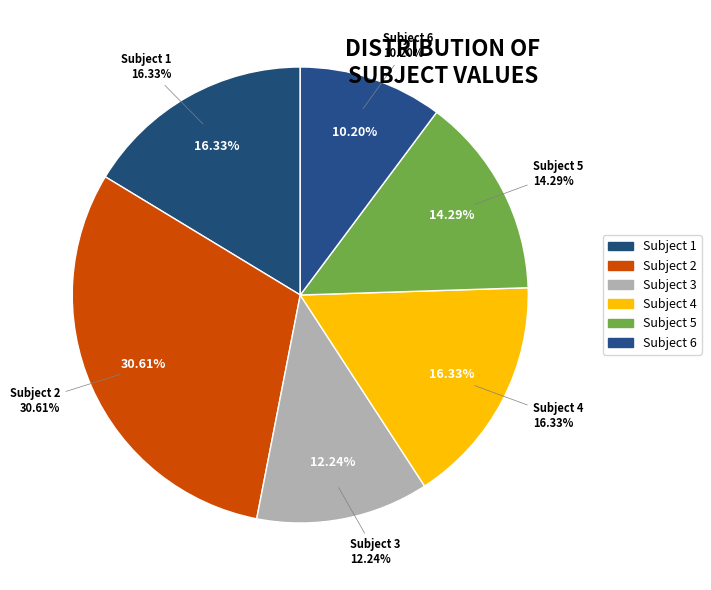

What percentage is the Subject 2 slice, to the nearest percent?

31%